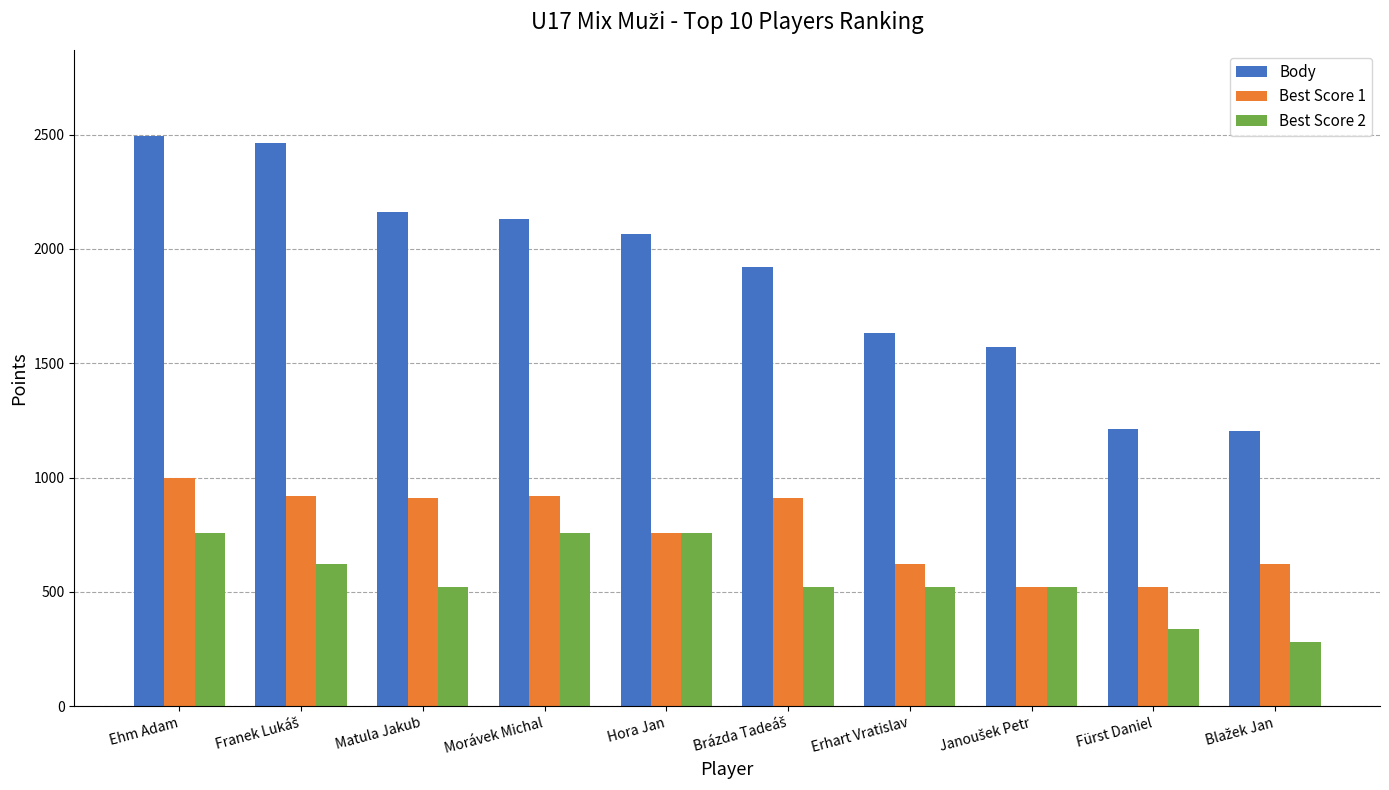

What is the value of the Best Score 1 bar at the 1st from the left?

1000